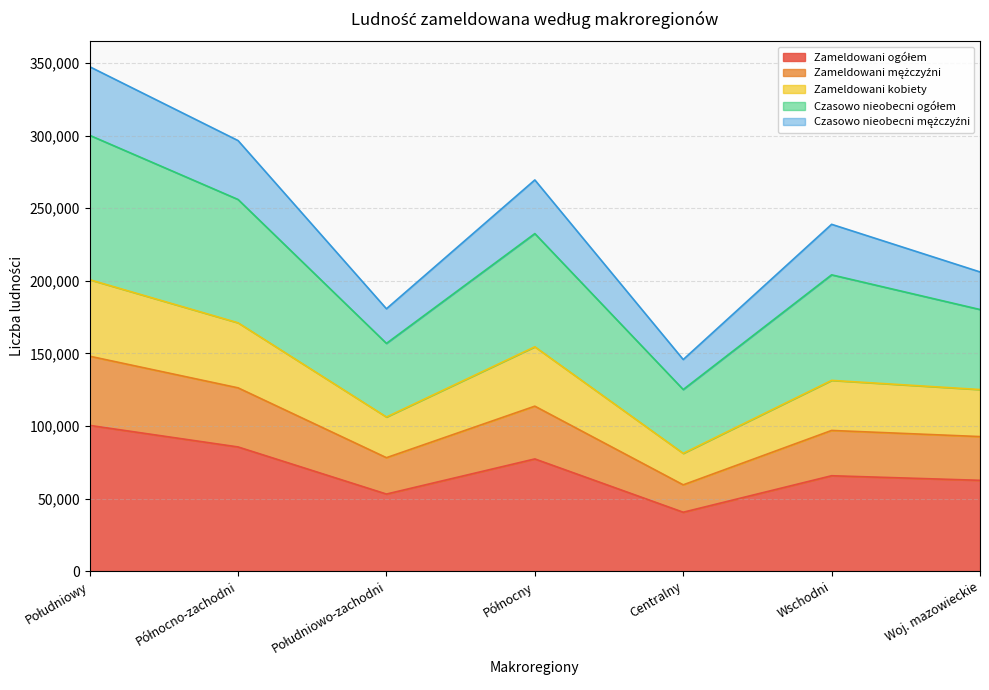

Is it true that Zameldowani ogółem equals 21529 at Południowo-zachodni?

False